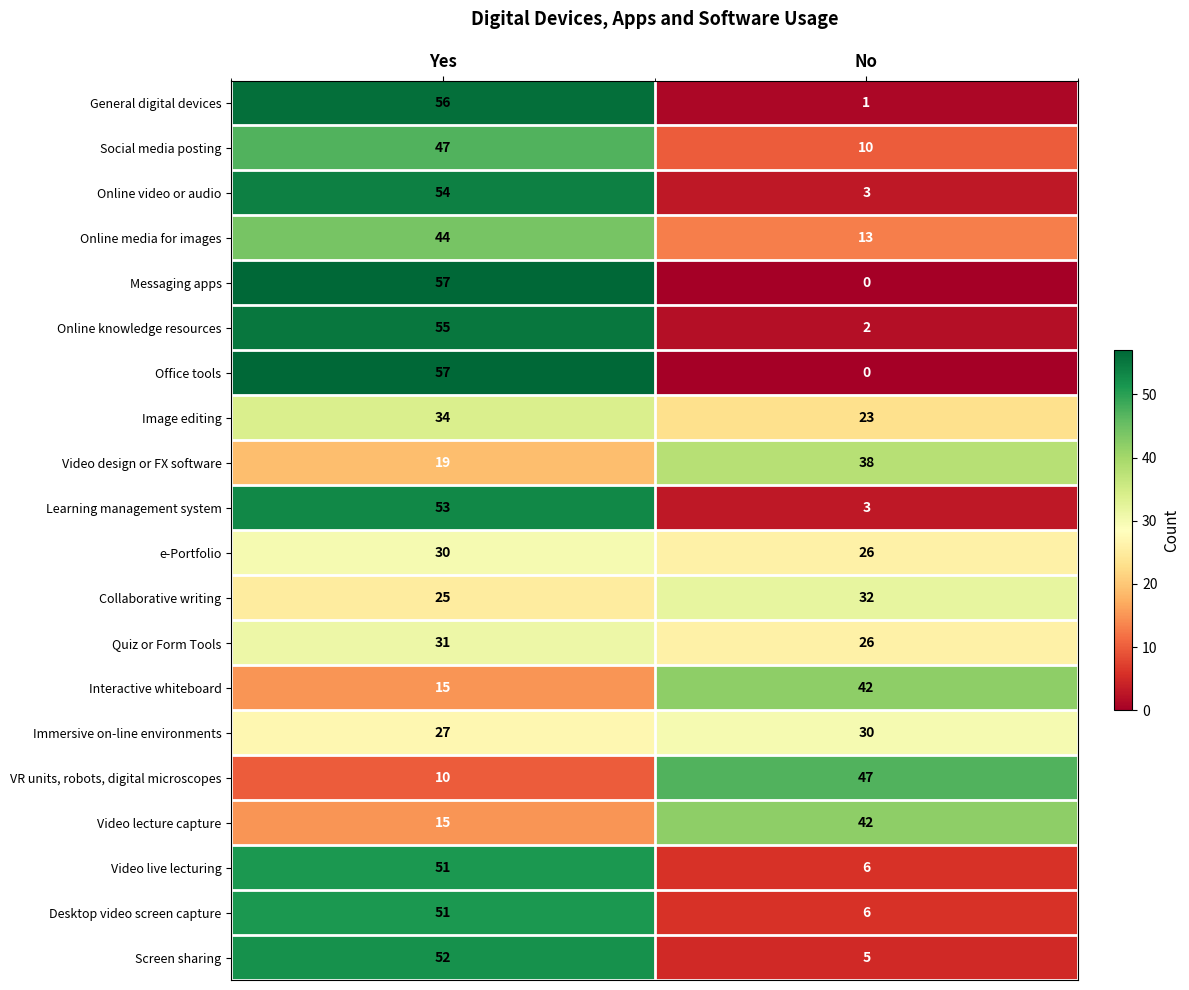

What is the difference between the e-Portfolio values at Yes and No?

4